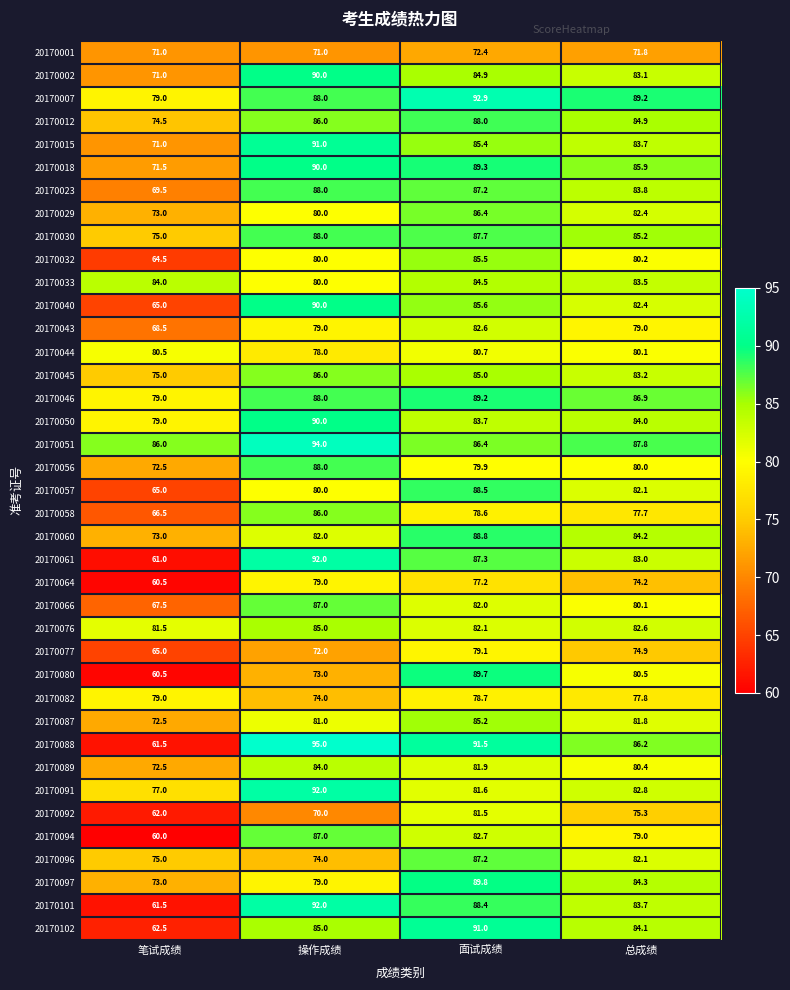

How many series are shown in this chart?

39